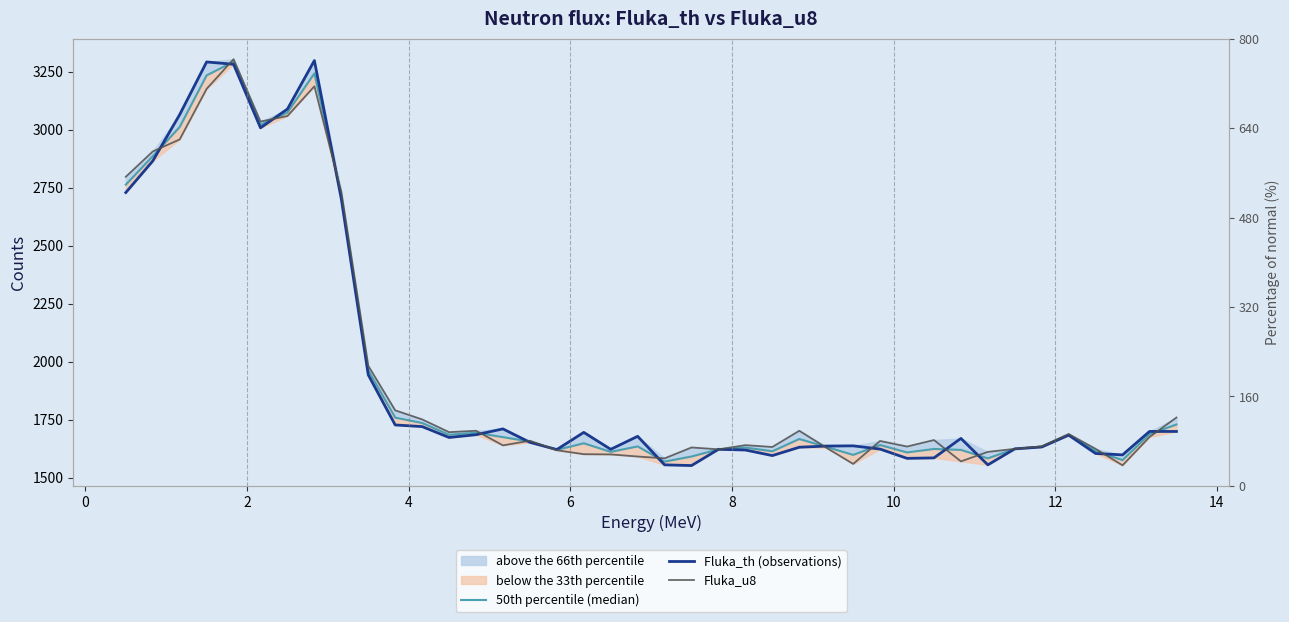

Reading right to left, list all the values displayed in this chart.

50th percentile (median): 1729.0	1687.0	1575.5	1614.0	1685.5	1633.5	1624.0	1583.0	1619.5	1623.5	1608.5	1640.5	1598.0	1632.5	1666.5	1613.5	1629.5	1622.0	1591.0	1569.0	1634.5	1611.0	1648.0	1619.5	1655.5	1674.5	1693.5	1684.5	1735.5	1758.5	1962.5	2716.5	3242.5	3074.0	3021.5	3293.0	3234.0	3011.5	2885.5	2763.0
Fluka_th (observations): 1699.0	1699.0	1598.0	1604.0	1683.0	1632.0	1624.0	1555.0	1669.0	1585.0	1583.0	1623.0	1637.0	1636.0	1631.0	1595.0	1619.0	1622.0	1552.0	1555.0	1678.0	1622.0	1695.0	1621.0	1652.0	1710.0	1685.0	1673.0	1720.0	1727.0	1943.0	2701.0	3298.0	3089.0	3008.0	3282.0	3292.0	3065.0	2865.0	2729.0
Fluka_u8: 1759.0	1675.0	1553.0	1624.0	1688.0	1635.0	1624.0	1611.0	1570.0	1662.0	1634.0	1658.0	1559.0	1629.0	1702.0	1632.0	1640.0	1622.0	1630.0	1583.0	1591.0	1600.0	1601.0	1618.0	1659.0	1639.0	1702.0	1696.0	1751.0	1790.0	1982.0	2732.0	3187.0	3059.0	3035.0	3304.0	3176.0	2958.0	2906.0	2797.0